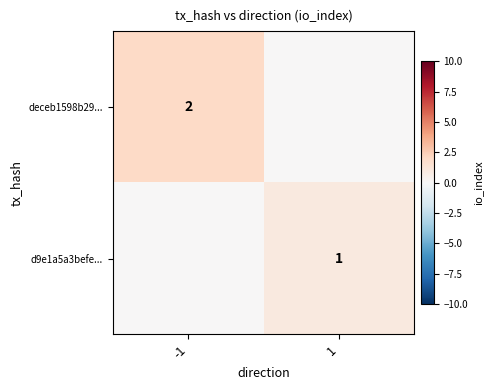

The value of deceb1598b29... at -1 is 3. True or false?

False